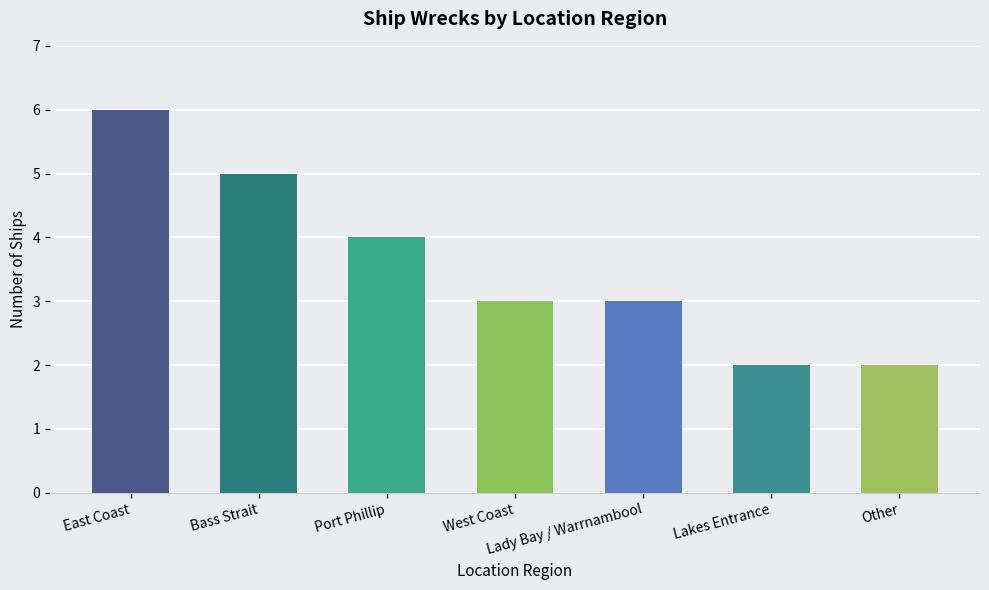

What is the greatest value displayed?

6